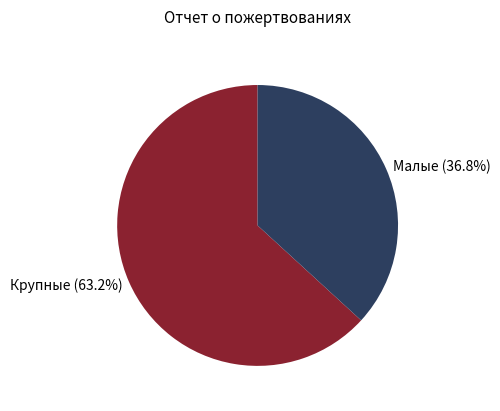

Which has a higher value, Крупные or Малые?

Крупные